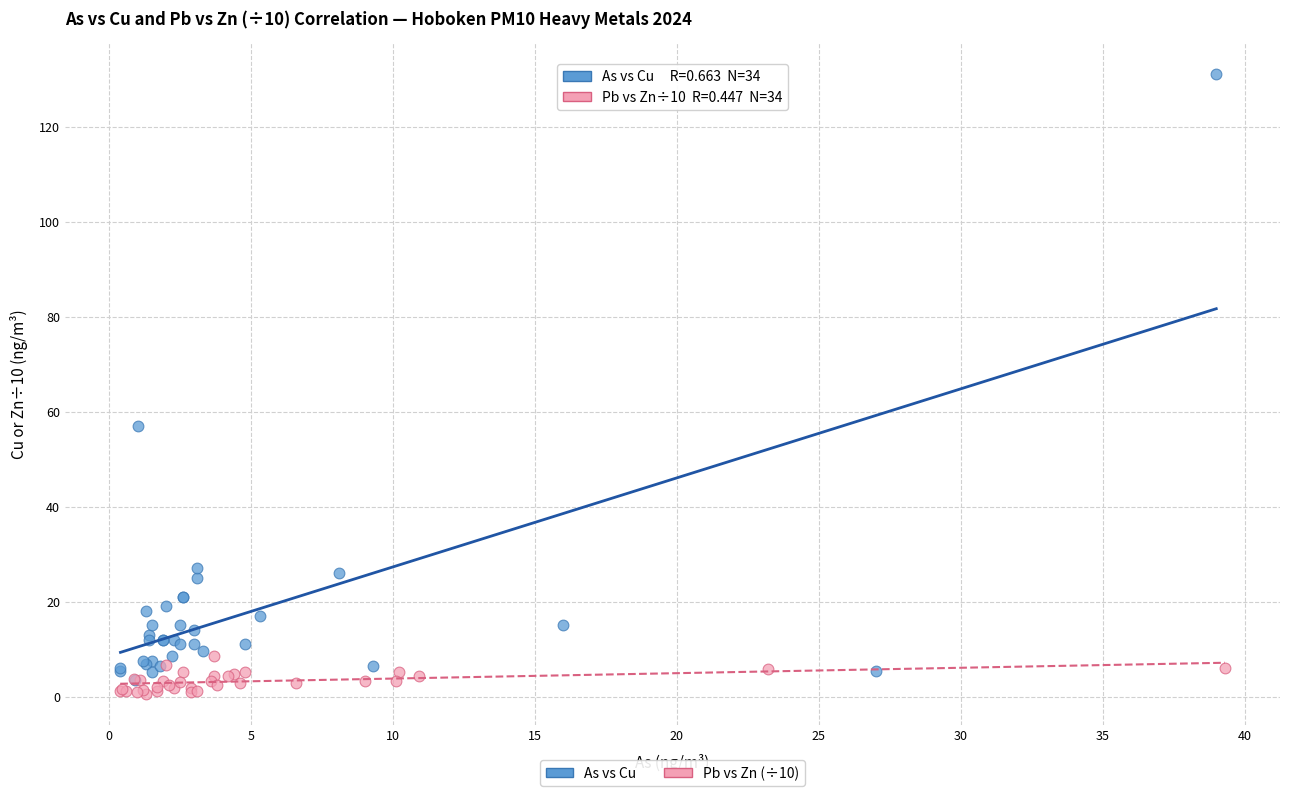

Which series reaches the minimum Y coordinate?

Pb vs Zn (÷10)